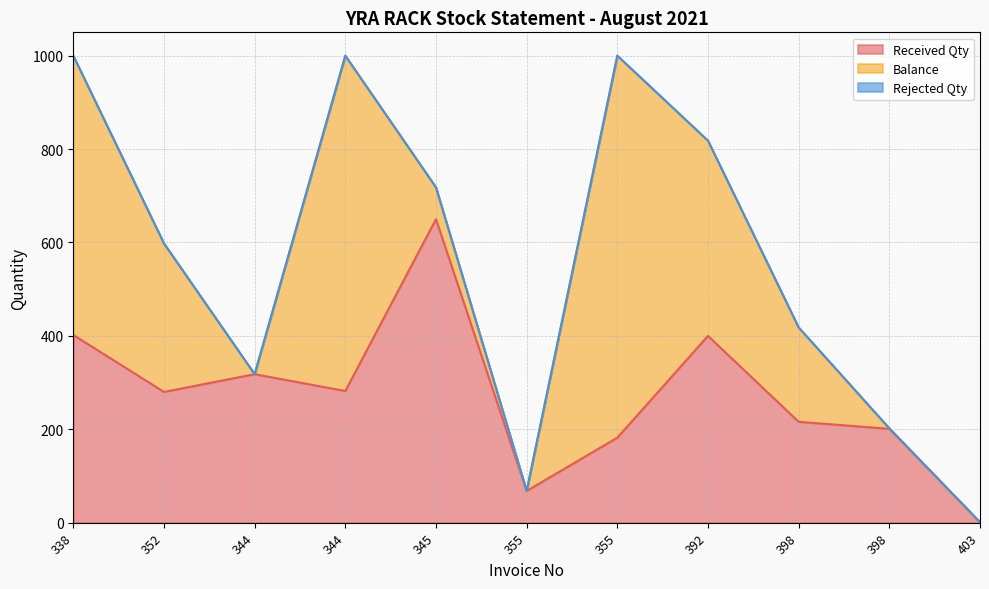

True or false: Balance and Received Qty cross at least once.

True